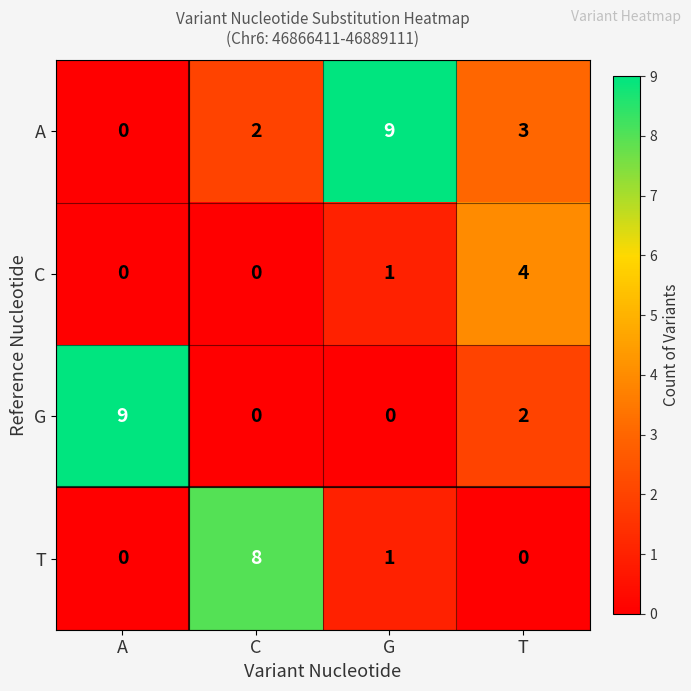

Between A and T, which series saw the biggest shift?

G